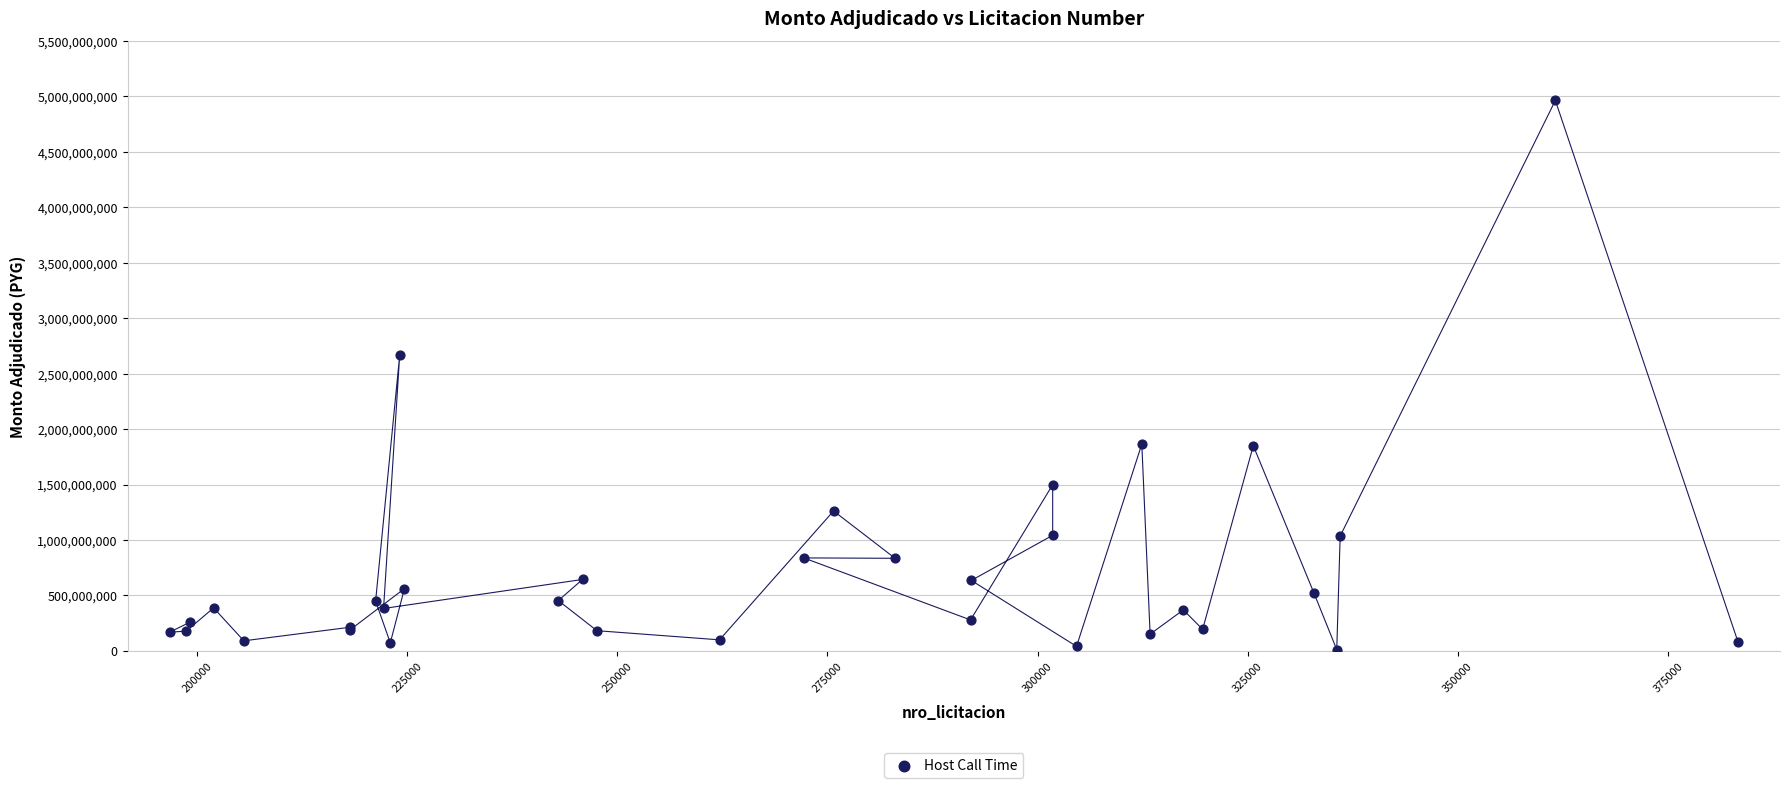

What Y value in the scatter plot is closest to 2487450000?

2667733600